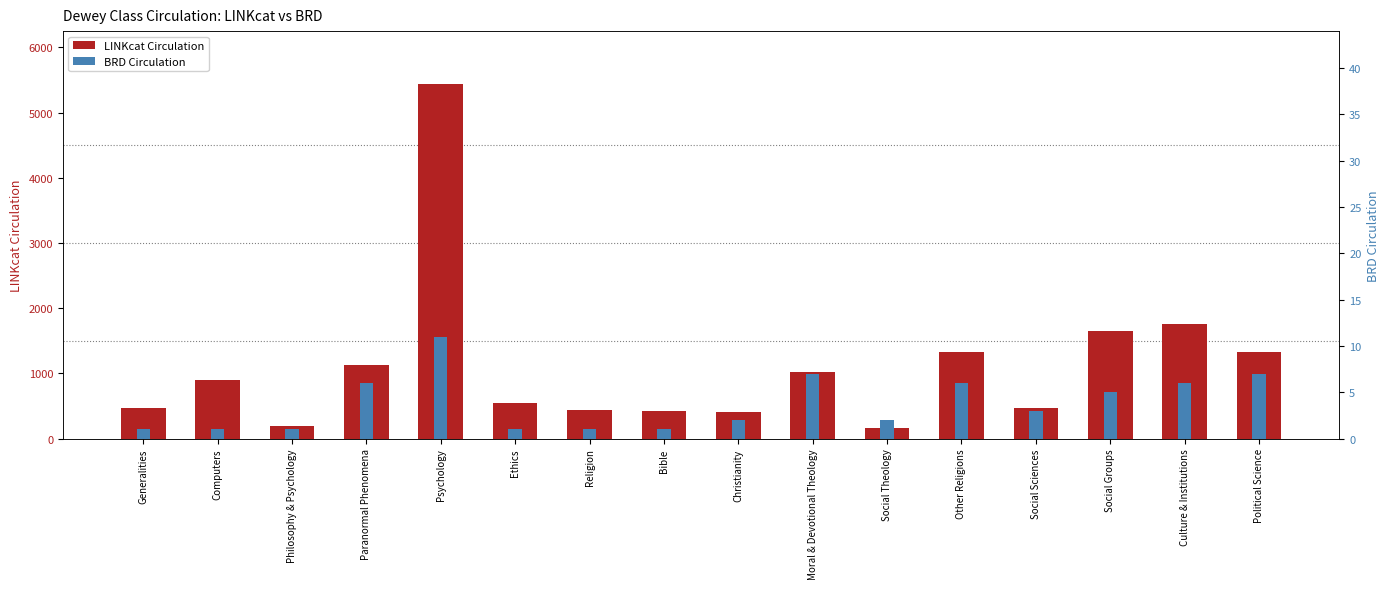

At which label does BRD Circulation reach its minimum?

Generalities